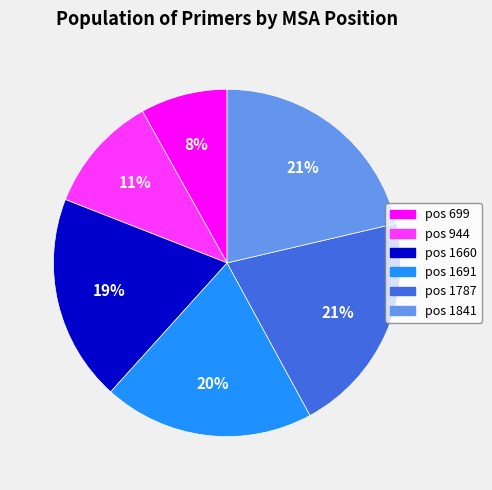

To the nearest percent, what is the average slice percentage?

17%